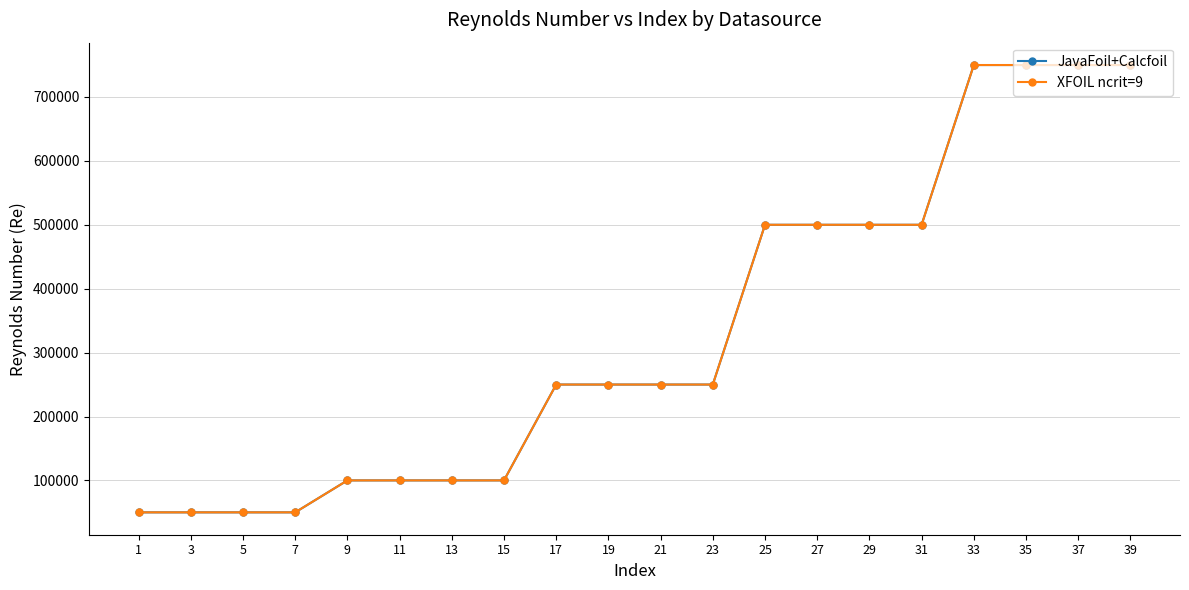

The XFOIL ncrit=9 series shows 750000 at 37. True or false?

True